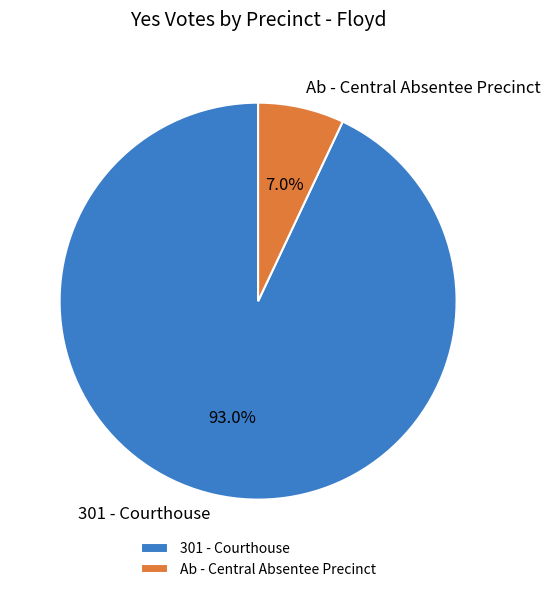

Rank the categories by value from lowest to highest.

Ab - Central Absentee Precinct, 301 - Courthouse